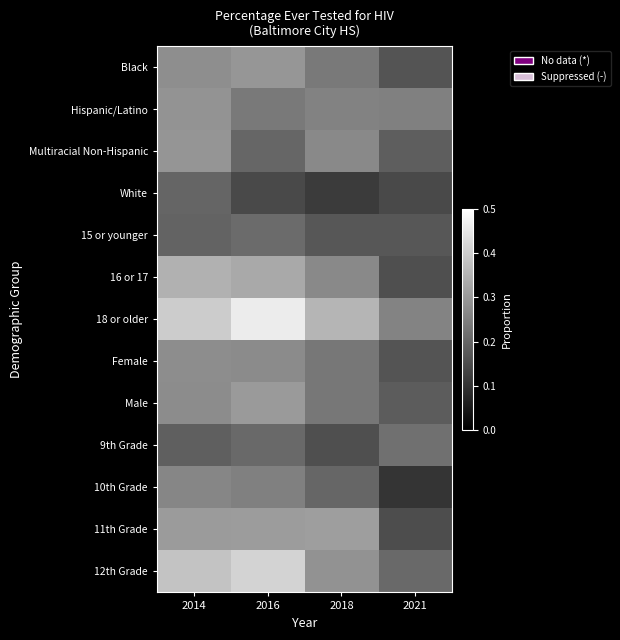

Reading left to right, transcribe all the data shown in this chart.

Black: 2014=0.3	2016=0.3	2018=0.2	2021=0.2
Hispanic/Latino: 2014=0.3	2016=0.2	2018=0.3	2021=0.2
Multiracial Non-Hispanic: 2014=0.3	2016=0.2	2018=0.3	2021=0.2
White: 2014=0.2	2016=0.1	2018=0.1	2021=0.1
15 or younger: 2014=0.2	2016=0.2	2018=0.2	2021=0.2
16 or 17: 2014=0.3	2016=0.3	2018=0.3	2021=0.2
18 or older: 2014=0.4	2016=0.5	2018=0.4	2021=0.3
Female: 2014=0.3	2016=0.3	2018=0.2	2021=0.2
Male: 2014=0.3	2016=0.3	2018=0.2	2021=0.2
9th Grade: 2014=0.2	2016=0.2	2018=0.2	2021=0.2
10th Grade: 2014=0.3	2016=0.2	2018=0.2	2021=0.1
11th Grade: 2014=0.3	2016=0.3	2018=0.3	2021=0.2
12th Grade: 2014=0.4	2016=0.4	2018=0.3	2021=0.2